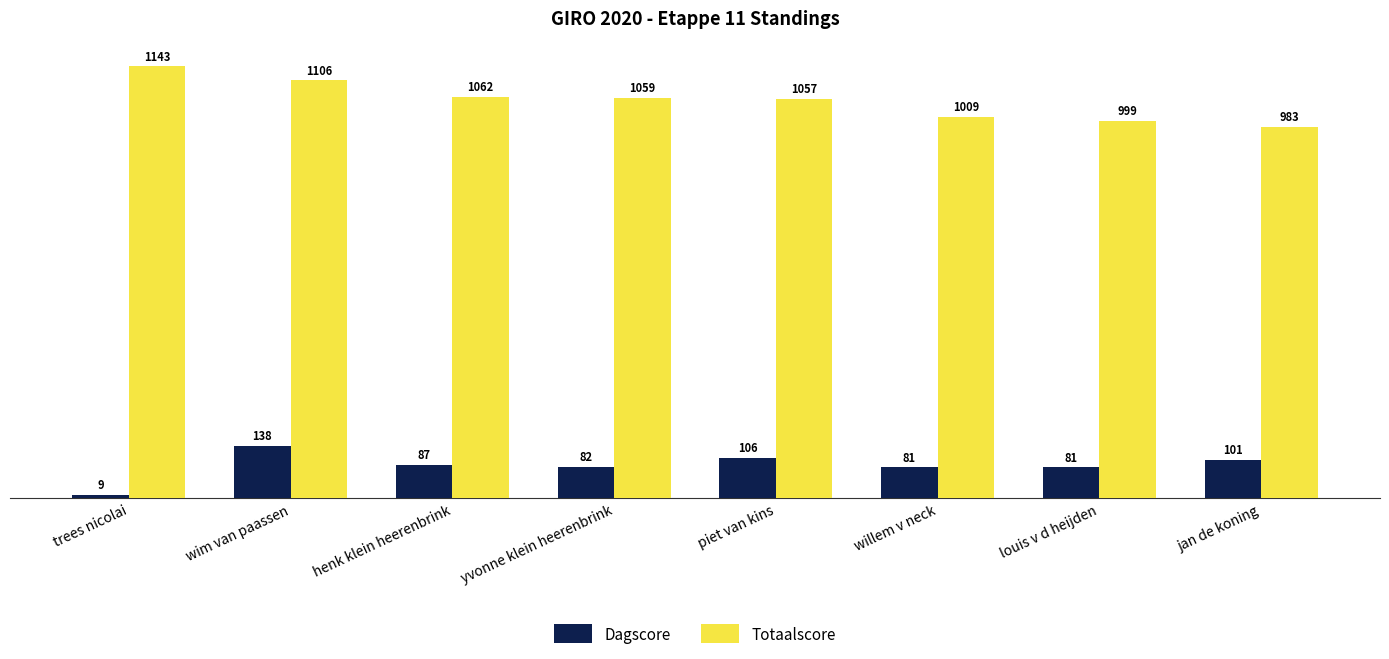

Is the value of Dagscore at henk klein heerenbrink greater than the value of Totaalscore at wim van paassen?

No